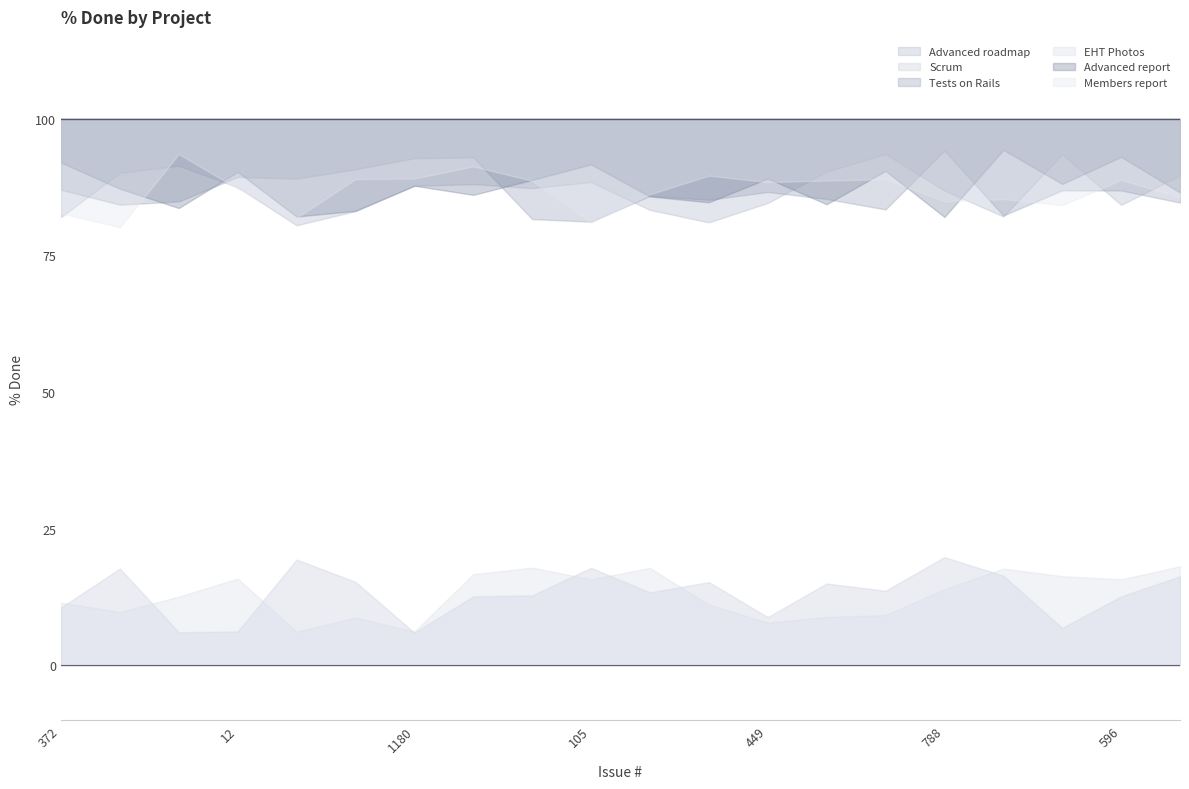

The Advanced roadmap series shows 158 at 608. True or false?

False